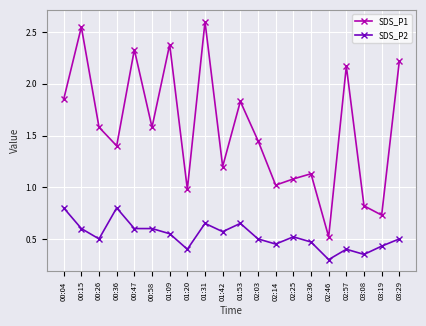

Which series has the largest range (max minus min)?

SDS_P1